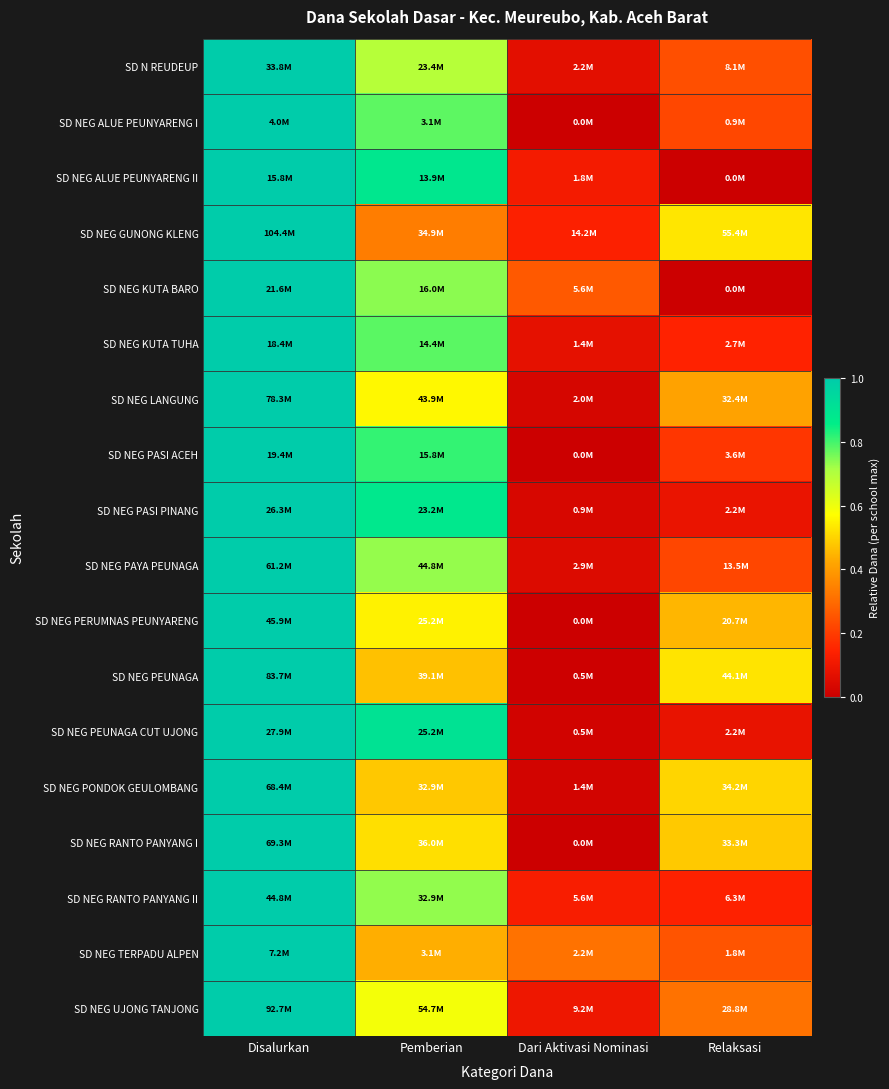

Reading left to right, extract all data points from this chart.

SD N REUDEUP: Disalurkan=1.0	Pemberian=0.7	Dari Aktivasi Nominasi=0.1	Relaksasi=0.2
SD NEG ALUE PEUNYARENG I: Disalurkan=1.0	Pemberian=0.8	Dari Aktivasi Nominasi=0.0	Relaksasi=0.2
SD NEG ALUE PEUNYARENG II: Disalurkan=1.0	Pemberian=0.9	Dari Aktivasi Nominasi=0.1	Relaksasi=0.0
SD NEG GUNONG KLENG: Disalurkan=1.0	Pemberian=0.3	Dari Aktivasi Nominasi=0.1	Relaksasi=0.5
SD NEG KUTA BARO: Disalurkan=1.0	Pemberian=0.7	Dari Aktivasi Nominasi=0.3	Relaksasi=0.0
SD NEG KUTA TUHA: Disalurkan=1.0	Pemberian=0.8	Dari Aktivasi Nominasi=0.1	Relaksasi=0.1
SD NEG LANGUNG: Disalurkan=1.0	Pemberian=0.6	Dari Aktivasi Nominasi=0.0	Relaksasi=0.4
SD NEG PASI ACEH: Disalurkan=1.0	Pemberian=0.8	Dari Aktivasi Nominasi=0.0	Relaksasi=0.2
SD NEG PASI PINANG: Disalurkan=1.0	Pemberian=0.9	Dari Aktivasi Nominasi=0.0	Relaksasi=0.1
SD NEG PAYA PEUNAGA: Disalurkan=1.0	Pemberian=0.7	Dari Aktivasi Nominasi=0.0	Relaksasi=0.2
SD NEG PERUMNAS PEUNYARENG: Disalurkan=1.0	Pemberian=0.5	Dari Aktivasi Nominasi=0.0	Relaksasi=0.5
SD NEG PEUNAGA: Disalurkan=1.0	Pemberian=0.5	Dari Aktivasi Nominasi=0.0	Relaksasi=0.5
SD NEG PEUNAGA CUT UJONG: Disalurkan=1.0	Pemberian=0.9	Dari Aktivasi Nominasi=0.0	Relaksasi=0.1
SD NEG PONDOK GEULOMBANG: Disalurkan=1.0	Pemberian=0.5	Dari Aktivasi Nominasi=0.0	Relaksasi=0.5
SD NEG RANTO PANYANG I: Disalurkan=1.0	Pemberian=0.5	Dari Aktivasi Nominasi=0.0	Relaksasi=0.5
SD NEG RANTO PANYANG II: Disalurkan=1.0	Pemberian=0.7	Dari Aktivasi Nominasi=0.1	Relaksasi=0.1
SD NEG TERPADU ALPEN: Disalurkan=1.0	Pemberian=0.4	Dari Aktivasi Nominasi=0.3	Relaksasi=0.2
SD NEG UJONG TANJONG: Disalurkan=1.0	Pemberian=0.6	Dari Aktivasi Nominasi=0.1	Relaksasi=0.3